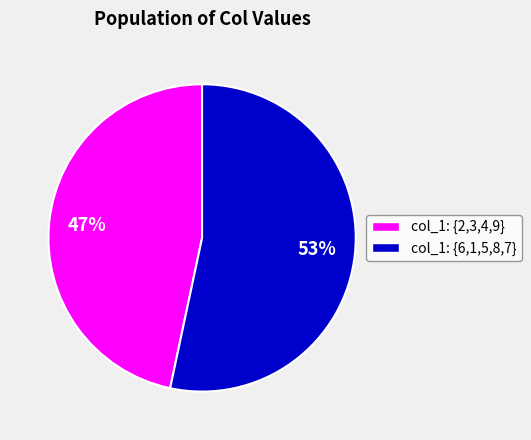

Is there a majority slice in this chart?

Yes